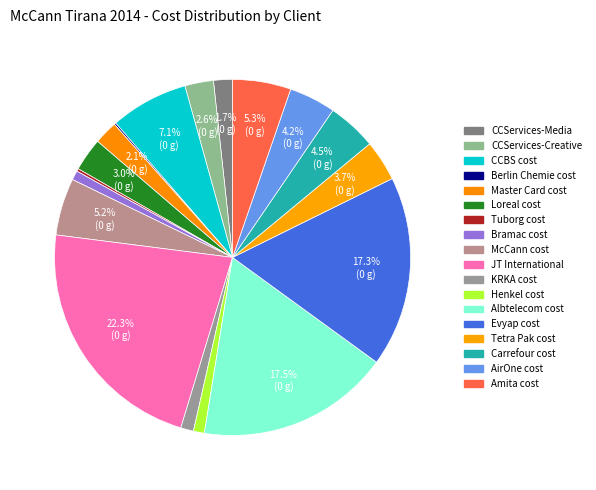

To the nearest percent, what is the difference between the Amita cost and Berlin Chemie cost slice percentages?

5%